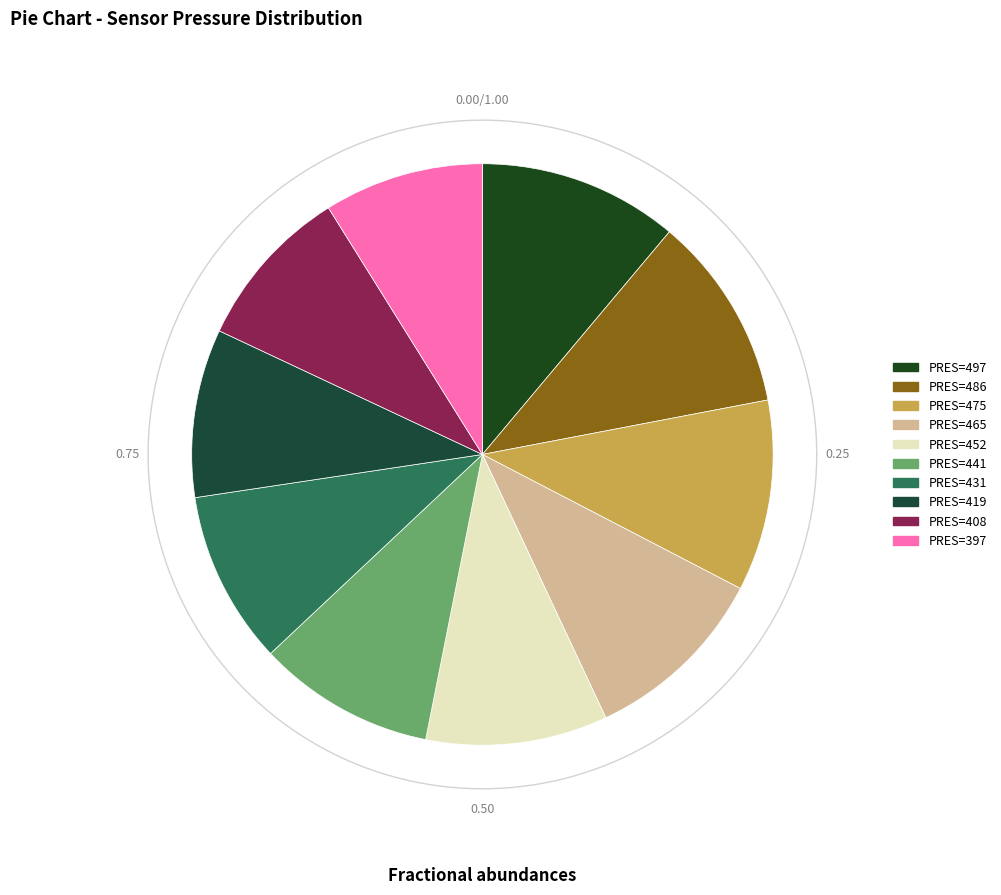

To the nearest percent, what is the average slice percentage?

10%